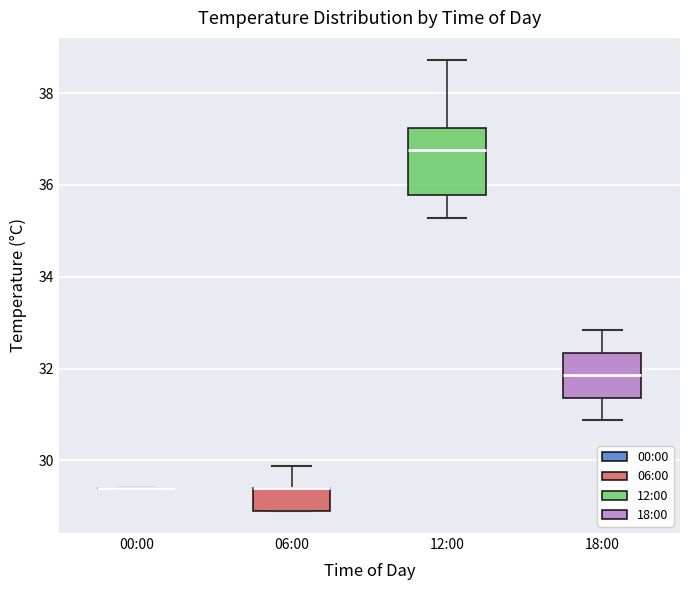

Reading left to right, read every box against the y-axis: the position of its median line, the range the box covers, and the ends of its whiskers. The values are not printed on the chart, so give them approximately, as read against the axis.

00:00: box collapsed to a line at 29.4, whiskers 29.4 to 29.4
06:00: median 29.4 (drawn on the box's upper edge), box 29.0 to 29.4, whiskers 29.0 to 29.8
12:00: median 36.8, box 35.8 to 37.2, whiskers 35.2 to 38.8
18:00: median 31.8, box 31.4 to 32.4, whiskers 30.8 to 32.8